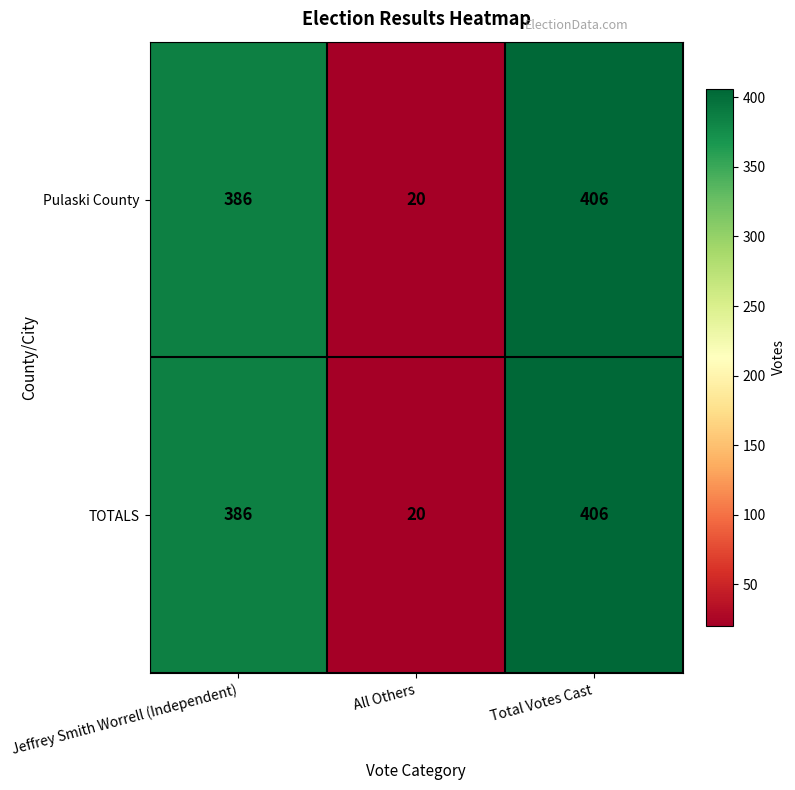

Reading right to left, transcribe all the data shown in this chart.

Pulaski County: 406	20	386
TOTALS: 406	20	386